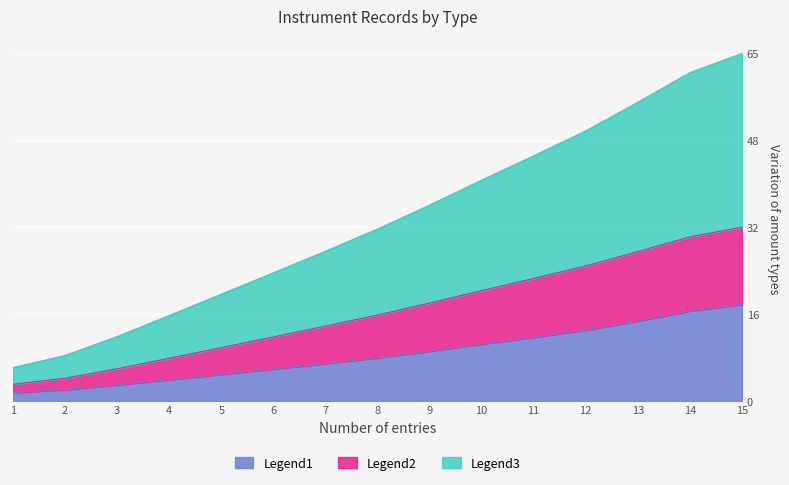

What are all the series names shown in the legend?

Legend1, Legend2, Legend3